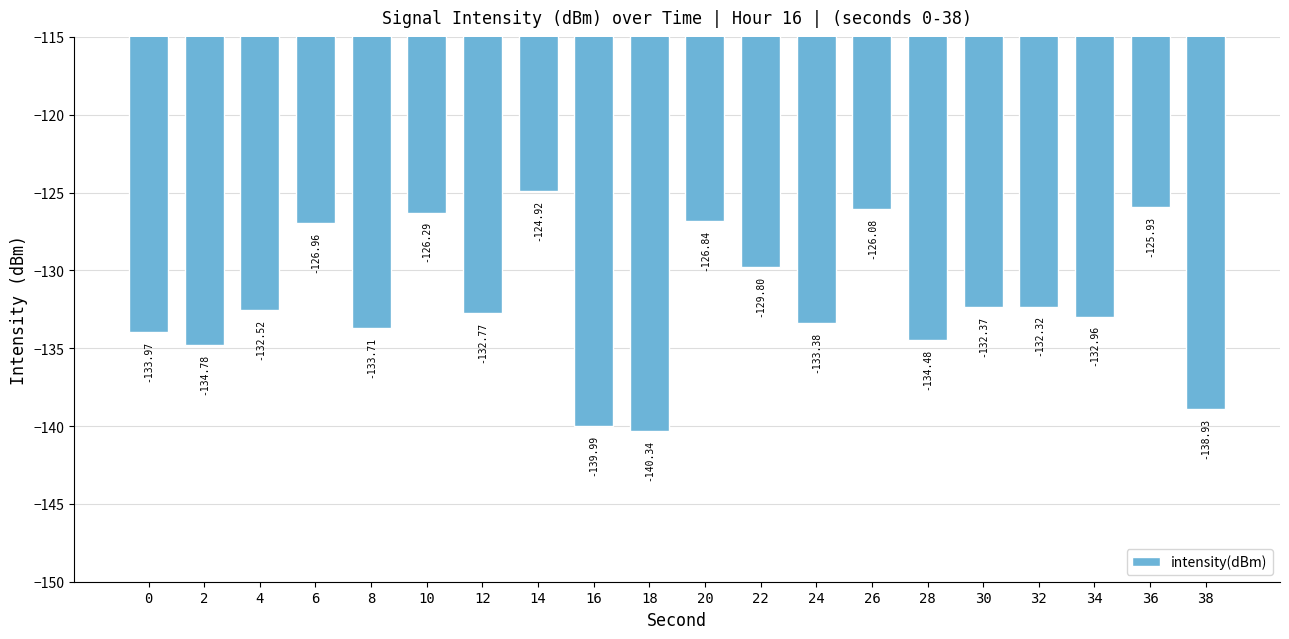

At which label is the value closest to -132?

32